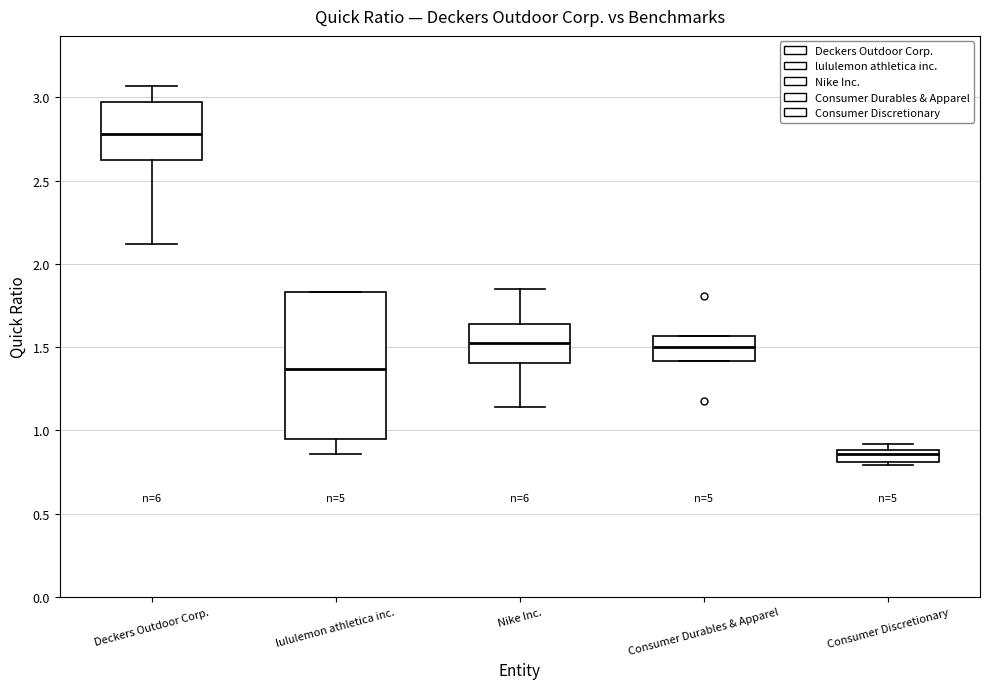

Which box is the tallest, from its lower edge to its upper edge?

lululemon athletica inc.